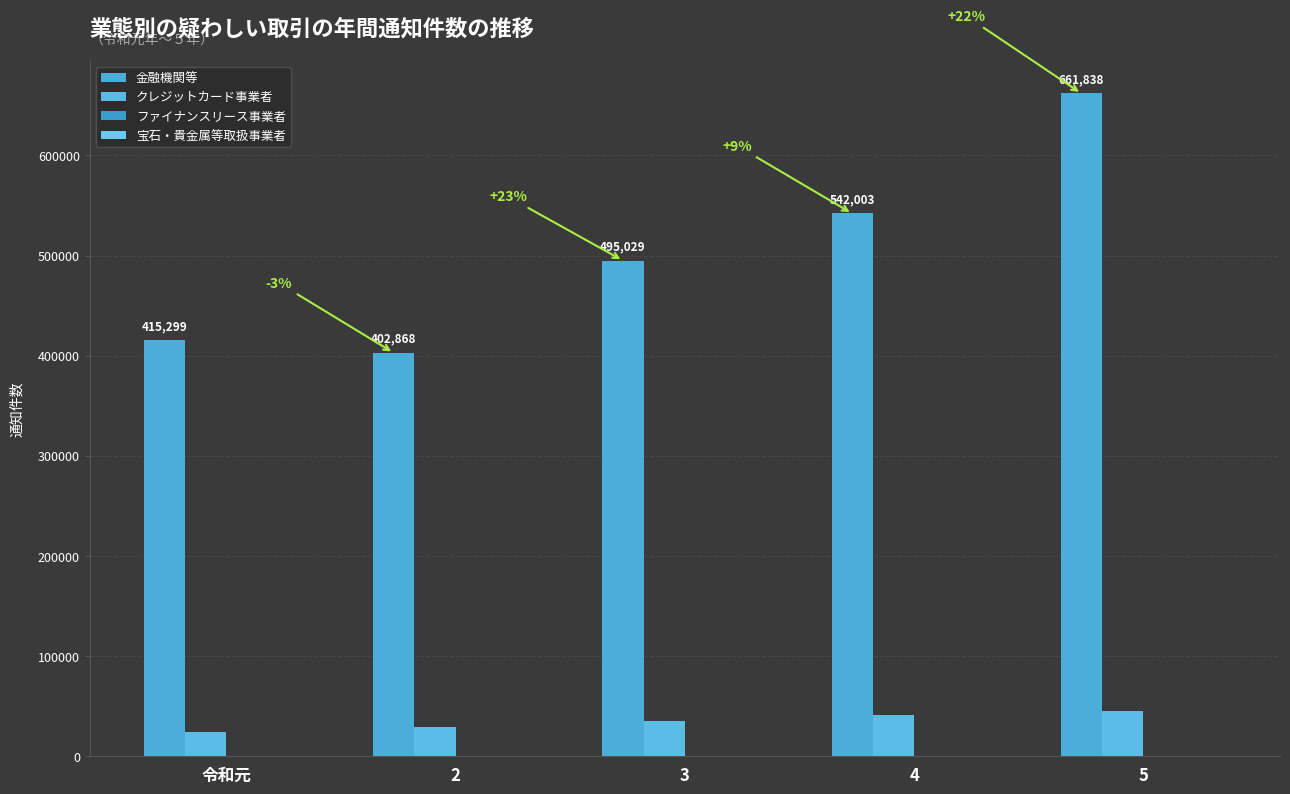

At which category is the sum across all series the highest?

5